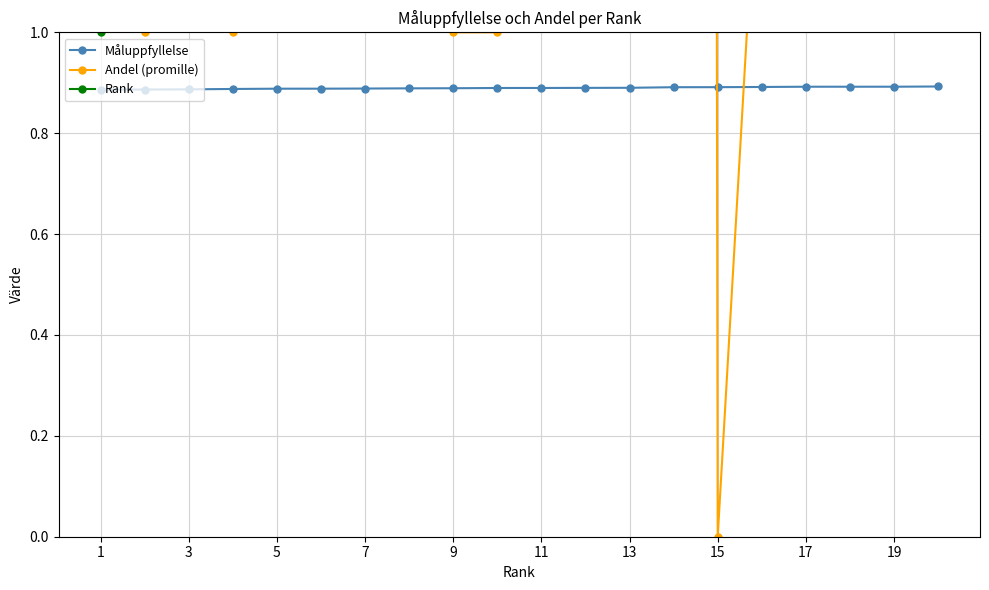

How many lines are shown in the chart?

3